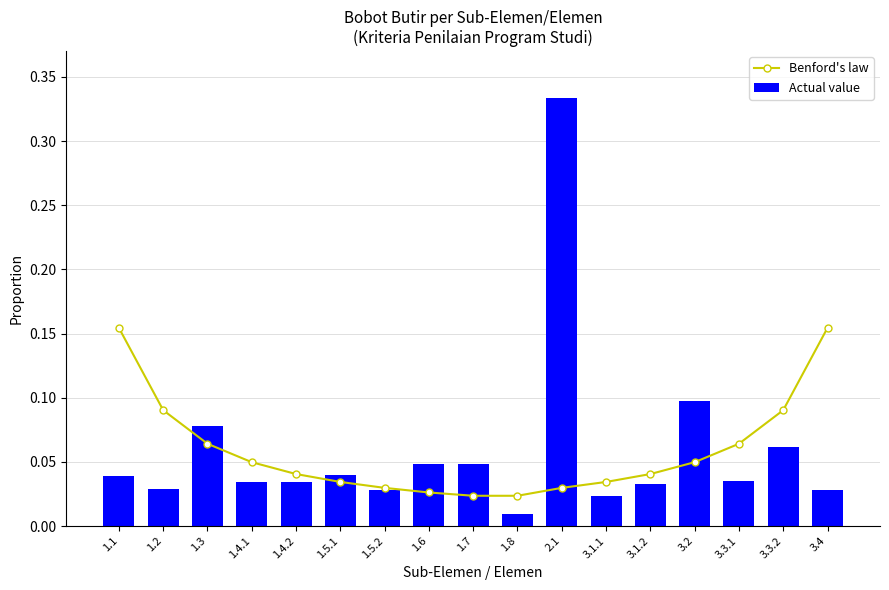

What is the sum of the Benford's law values at 1.5.2 and 1.8?

0.1